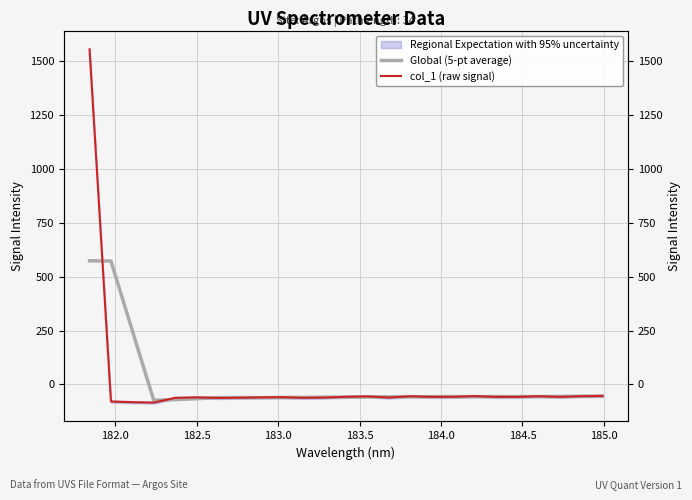

After their last crossing, which series has the higher values: col_1 (raw signal) or Global (5-pt average)?

col_1 (raw signal)